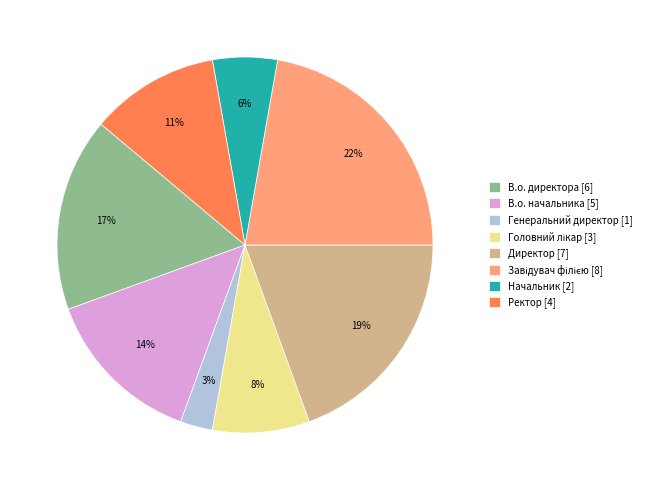

Combined, do Ректор [4] and Директор [7] account for over 50%?

No